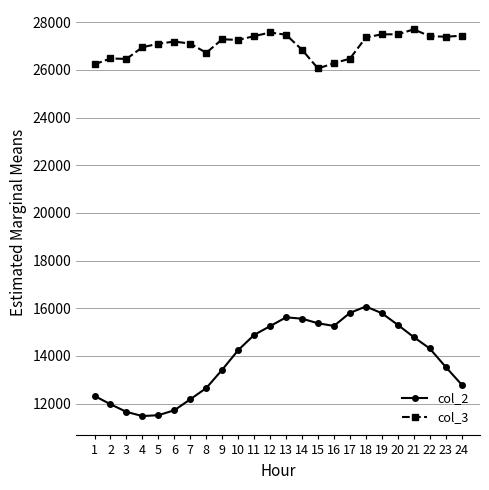

What is the minimum value shown in the chart?

11475